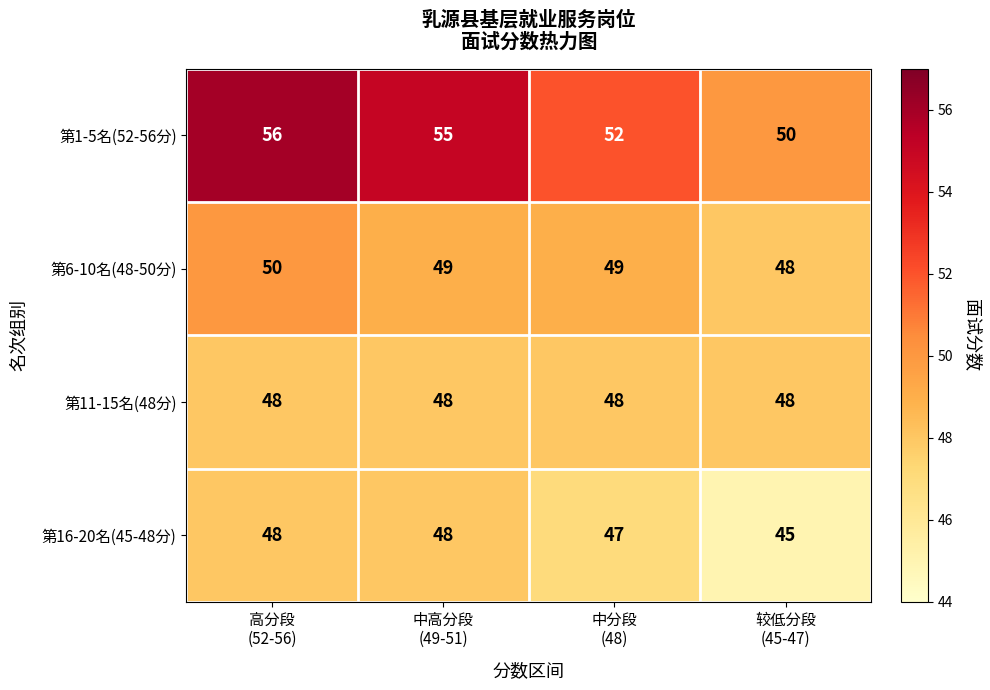

Which series has the widest spread of values?

第1-5名(52-56分)